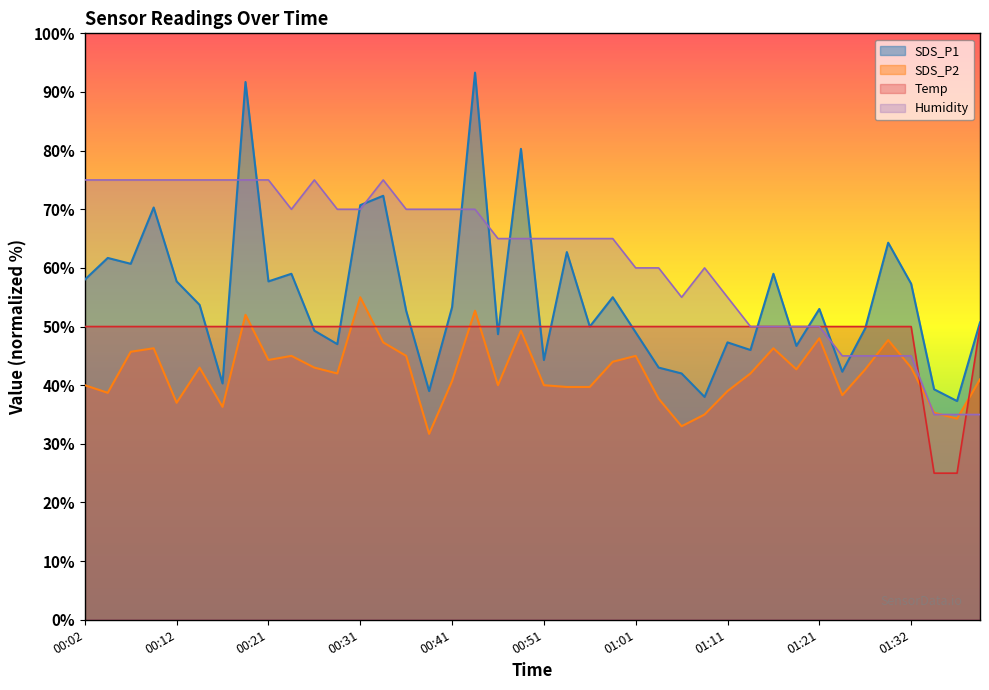

True or false: Temp has a value of 33.4 at 00:46.

False